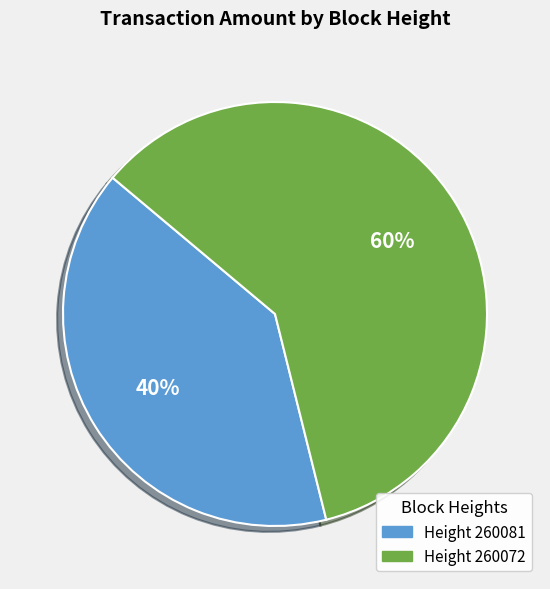

To the nearest percent, what is the average slice percentage?

50%